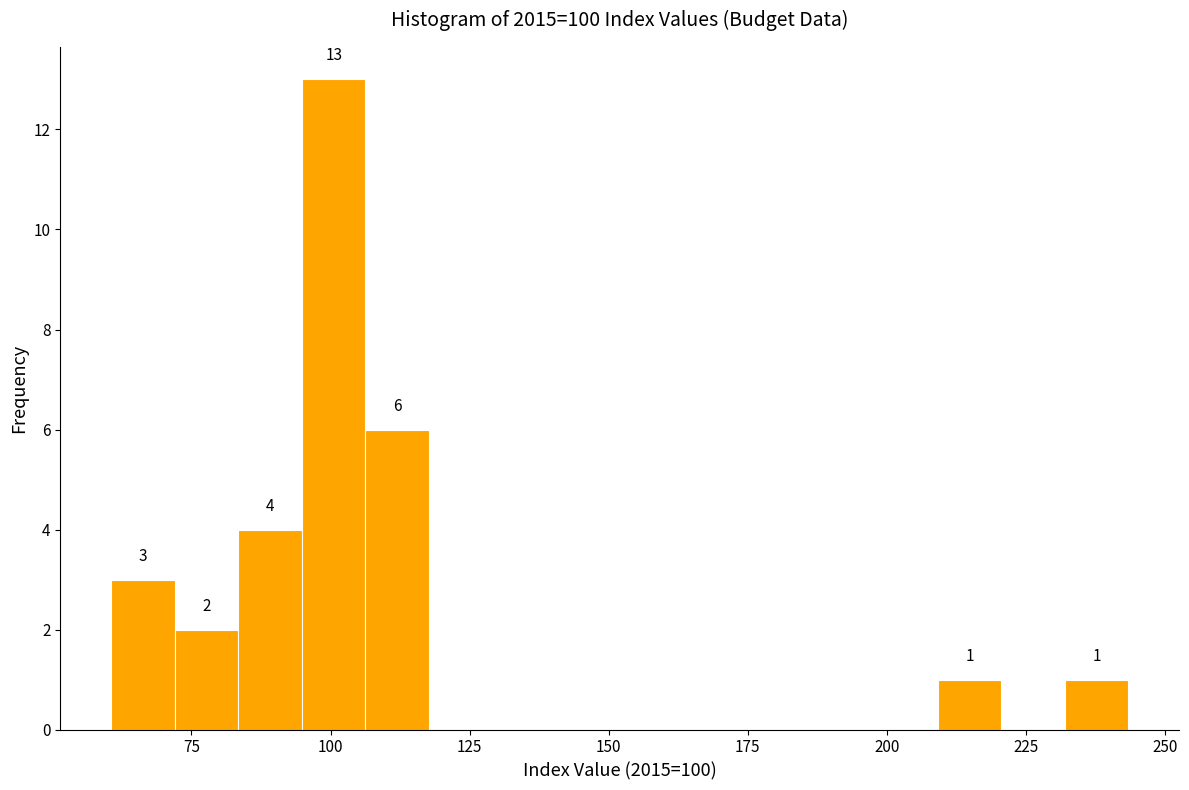

Around what value on the x-axis is the tallest bar? Give the approximate position of its centre, as read against the axis.

100